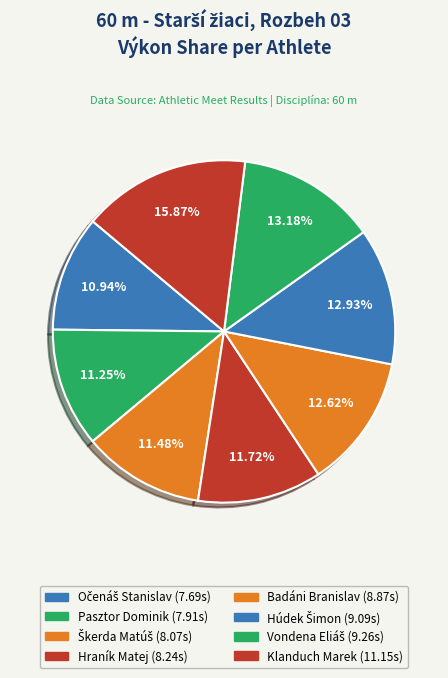

To the nearest percent, what is the difference between the Vondena Eliáš and Očenáš Stanislav slice percentages?

2%